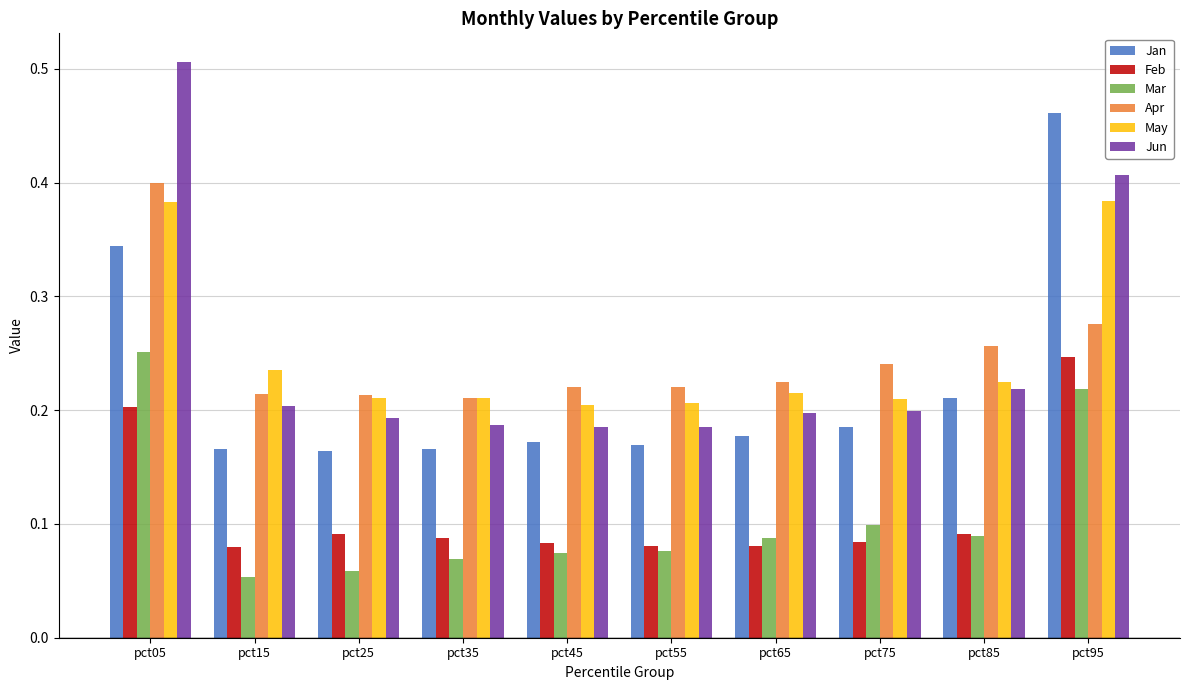

What is the total value across all series at pct05?

2.1